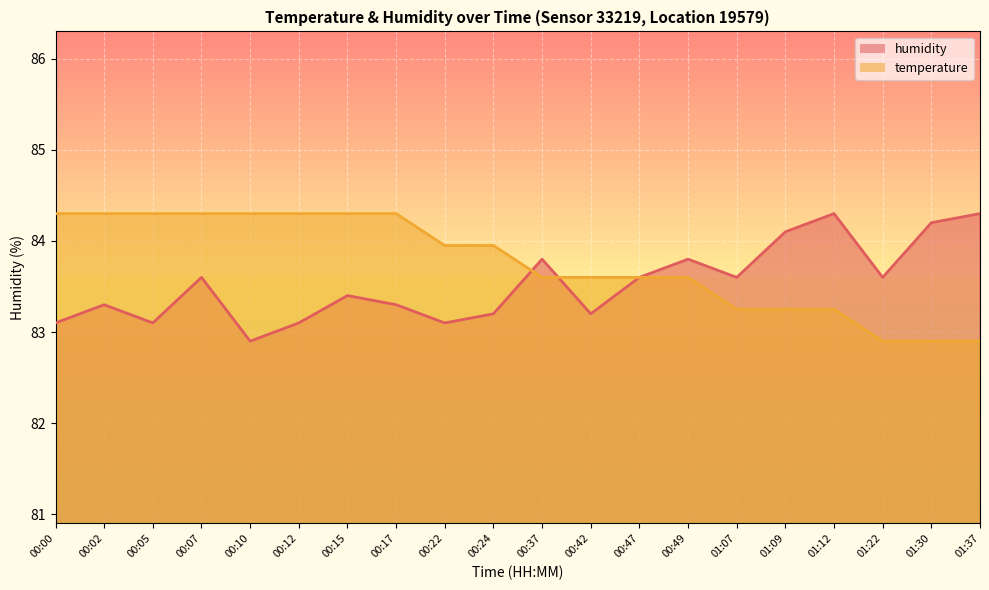

Reading left to right, transcribe all the data shown in this chart.

temperature: 84.3	84.3	84.3	84.3	84.3	84.3	84.3	84.3	84.0	84.0	83.6	83.6	83.6	83.6	83.2	83.2	83.2	82.9	82.9	82.9
humidity: 83.1	83.3	83.1	83.6	82.9	83.1	83.4	83.3	83.1	83.2	83.8	83.2	83.6	83.8	83.6	84.1	84.3	83.6	84.2	84.3